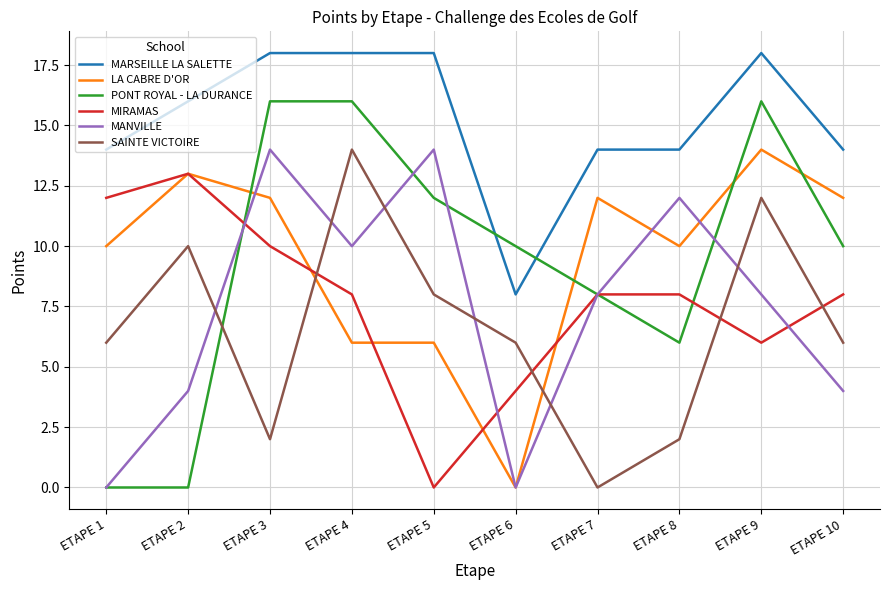

How many positive values does the MIRAMAS series have?

9